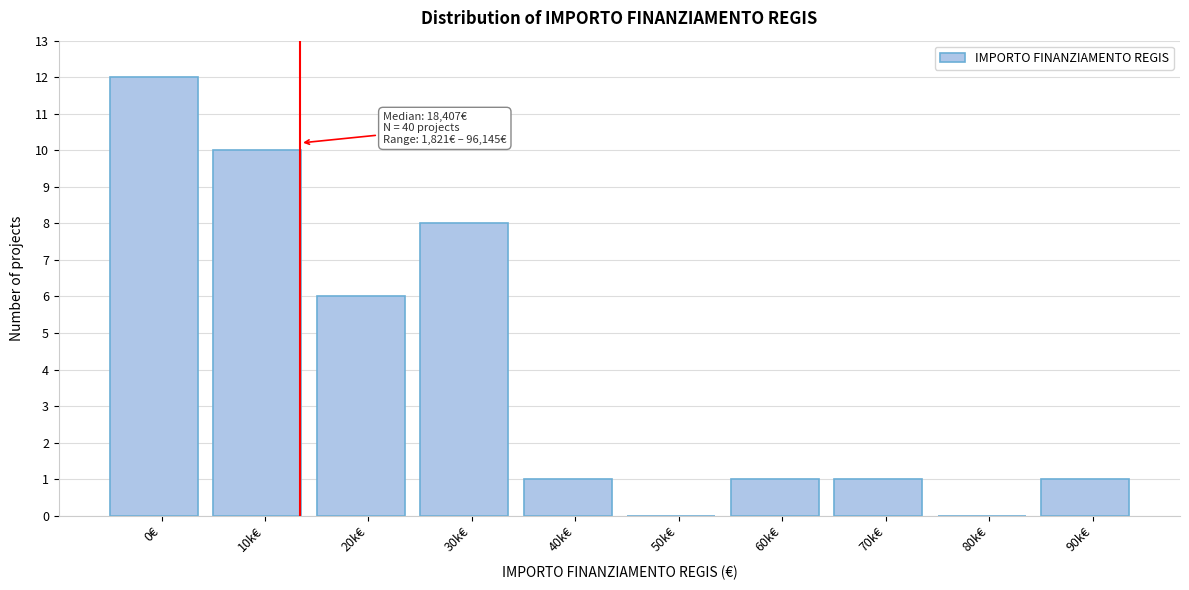

Reading left to right, extract all data points from this chart.

0€=12	10k€=10	20k€=6	30k€=8	40k€=1	50k€=0	60k€=1	70k€=1	80k€=0	90k€=1